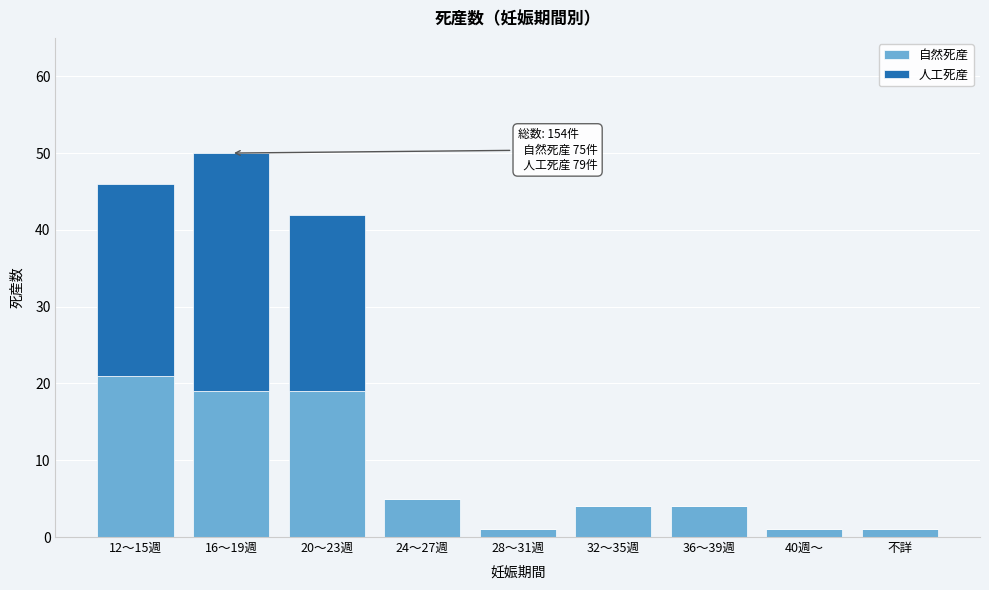

Reading left to right, transcribe the values for 自然死産.

12～15週=21	16～19週=19	20～23週=19	24～27週=5	28～31週=1	32～35週=4	36～39週=4	40週～=1	不詳=1